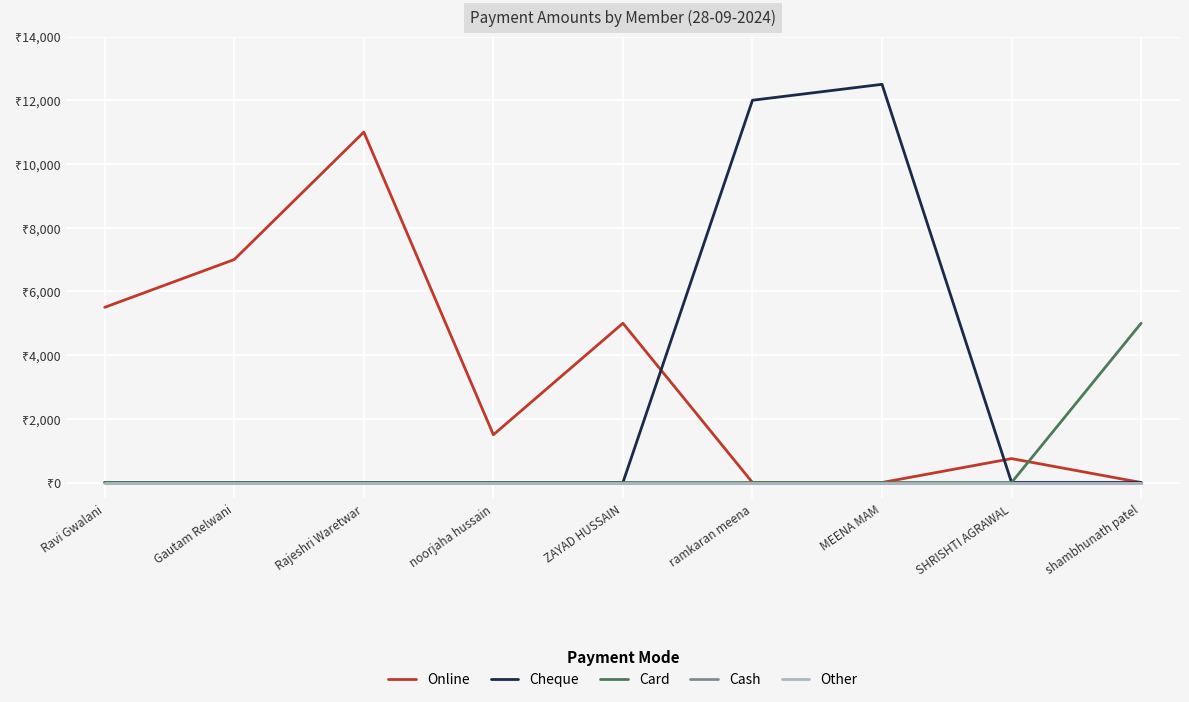

The value of Card at SHRISHTI AGRAWAL is -2355. True or false?

False